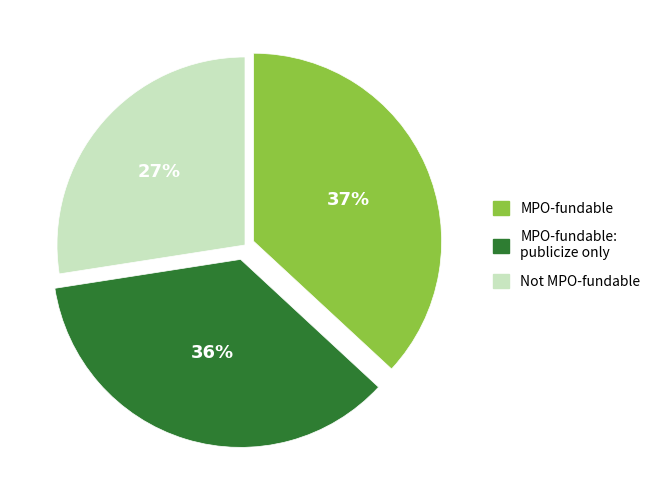

To the nearest percent, what is the average slice percentage?

33%